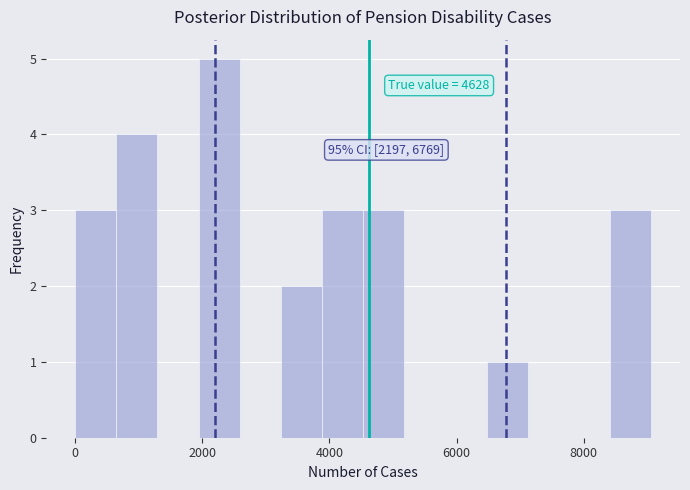

Read against the x-axis, roughly where is the centre of the tallest bar?

2200